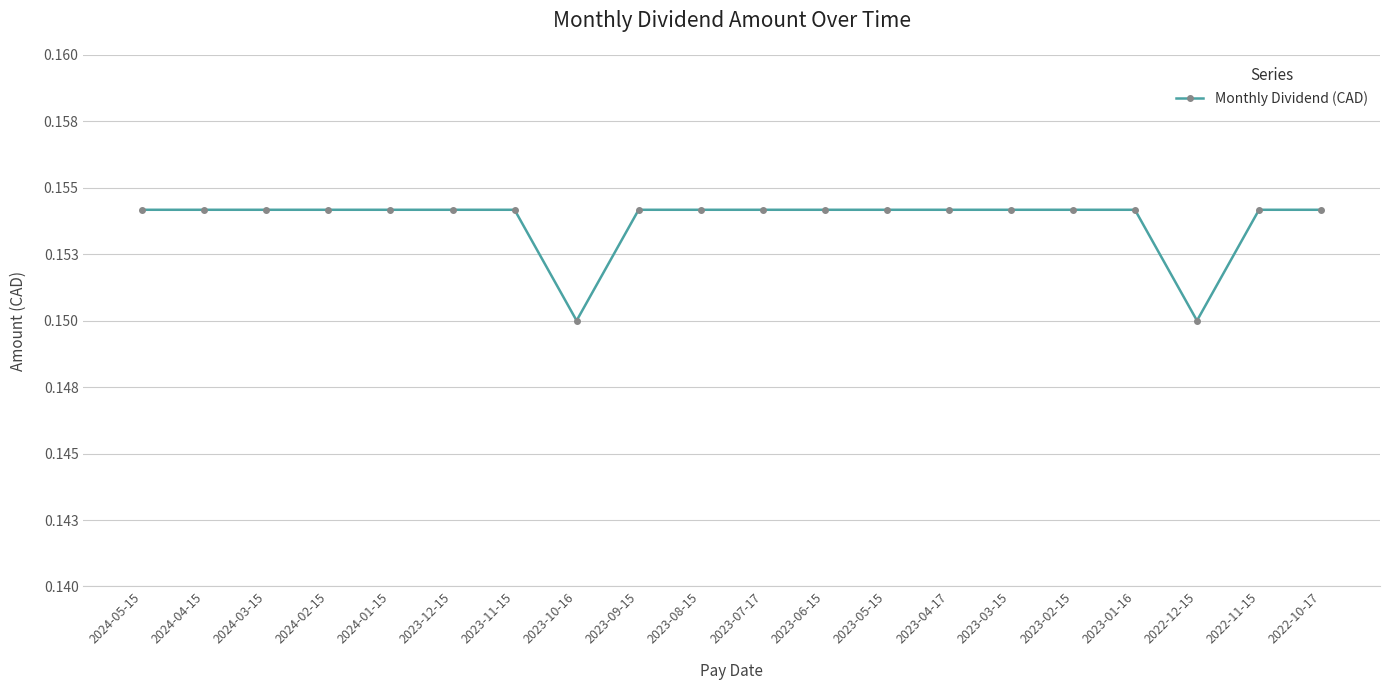

What is the maximum value shown in the chart?

0.2